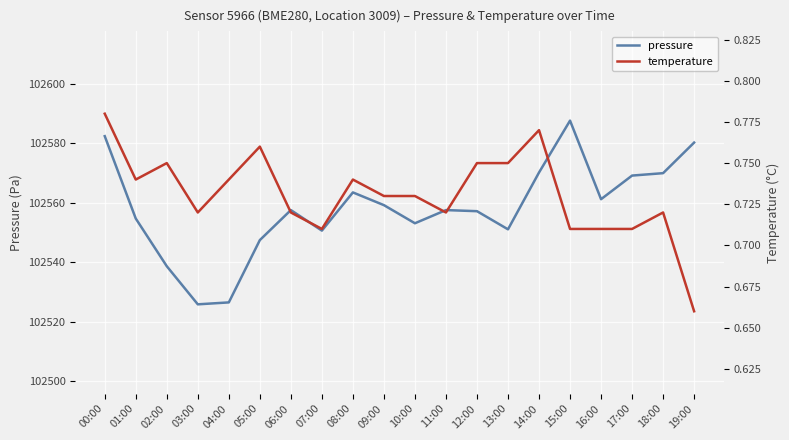

What is the sum of the temperature values at 18:00 and 09:00?

1.4